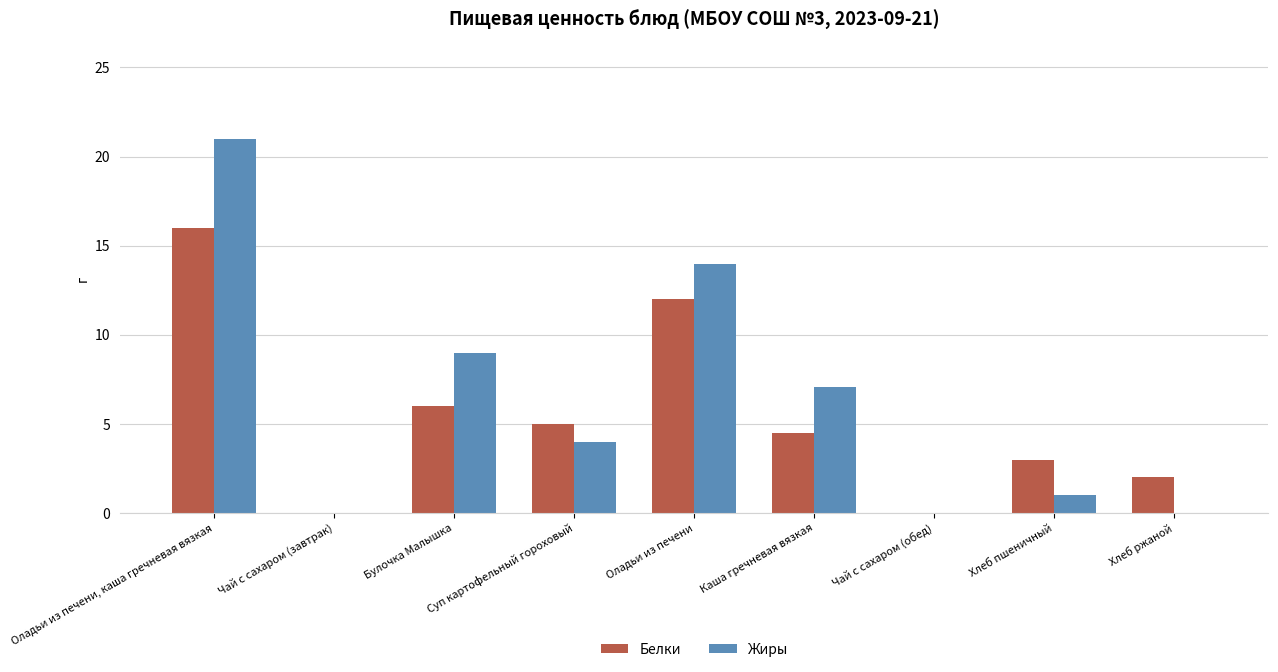

How many values in the Белки series exceed 4?

5